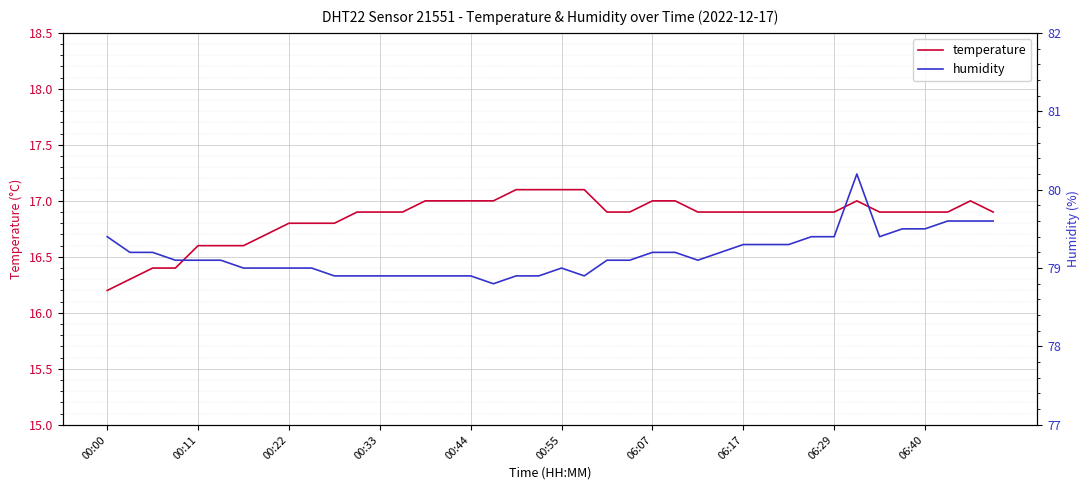

What is the highest value of the humidity series?

80.2